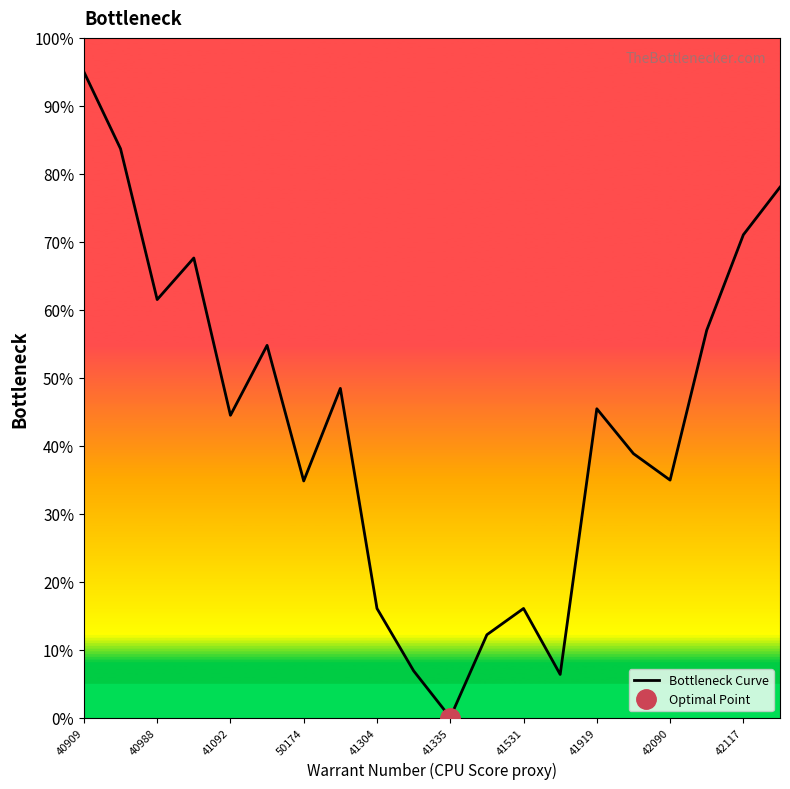

Does the chart display data point markers on the line(s)?

No